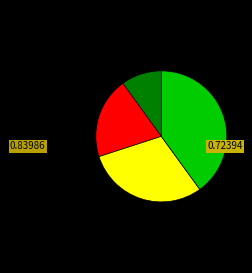

How many slices are in this pie chart?

4